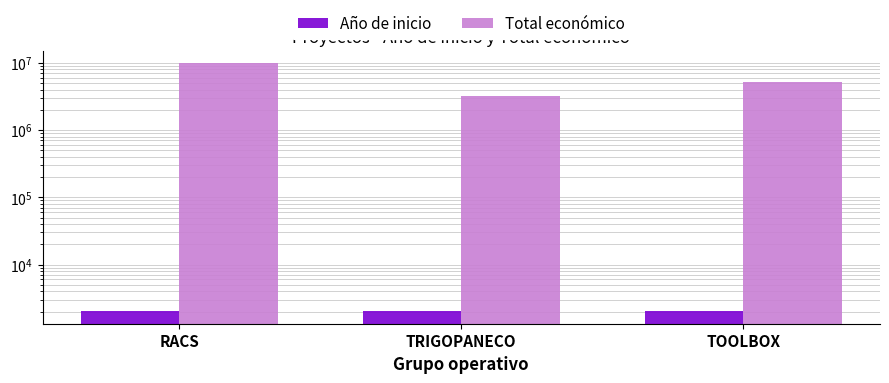

Rank the series by their maximum value, from highest to lowest.

Total económico, Año de inicio